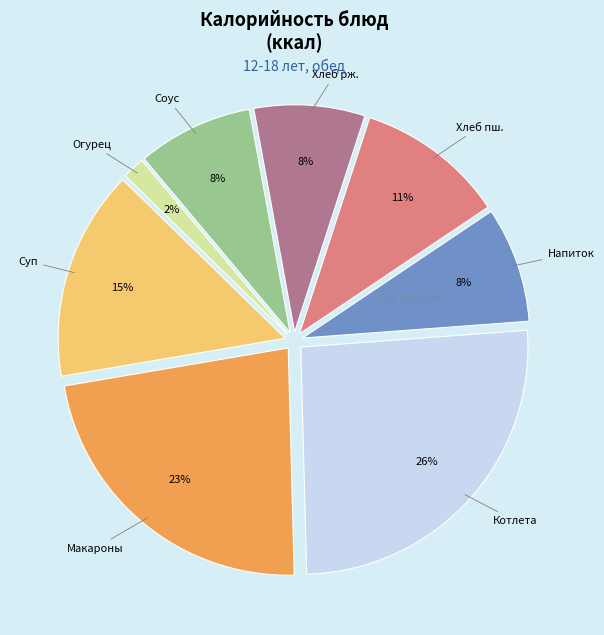

Count the number of slices in the pie.

8